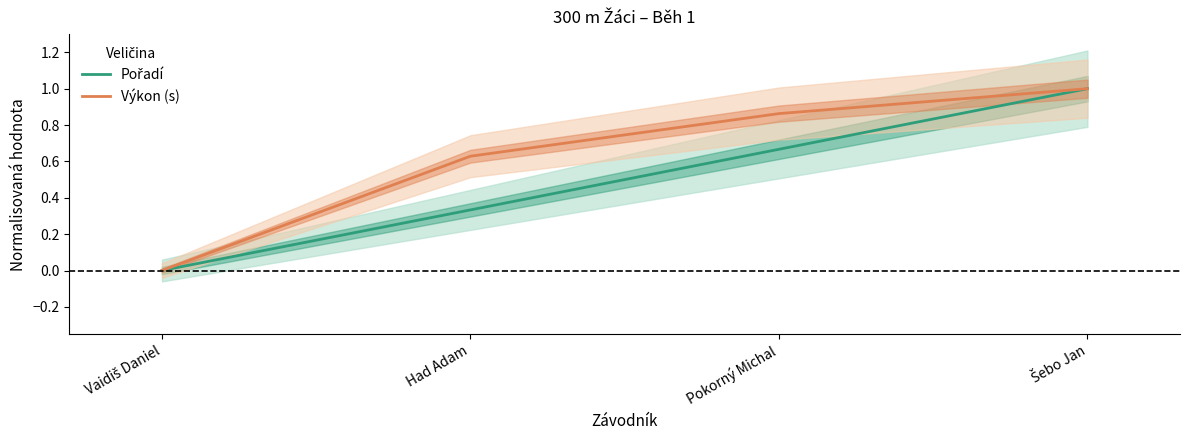

Reading left to right, extract all data points from this chart.

Pořadí: 0.0	0.3	0.7	1.0
Výkon (s): 0.0	0.6	0.9	1.0